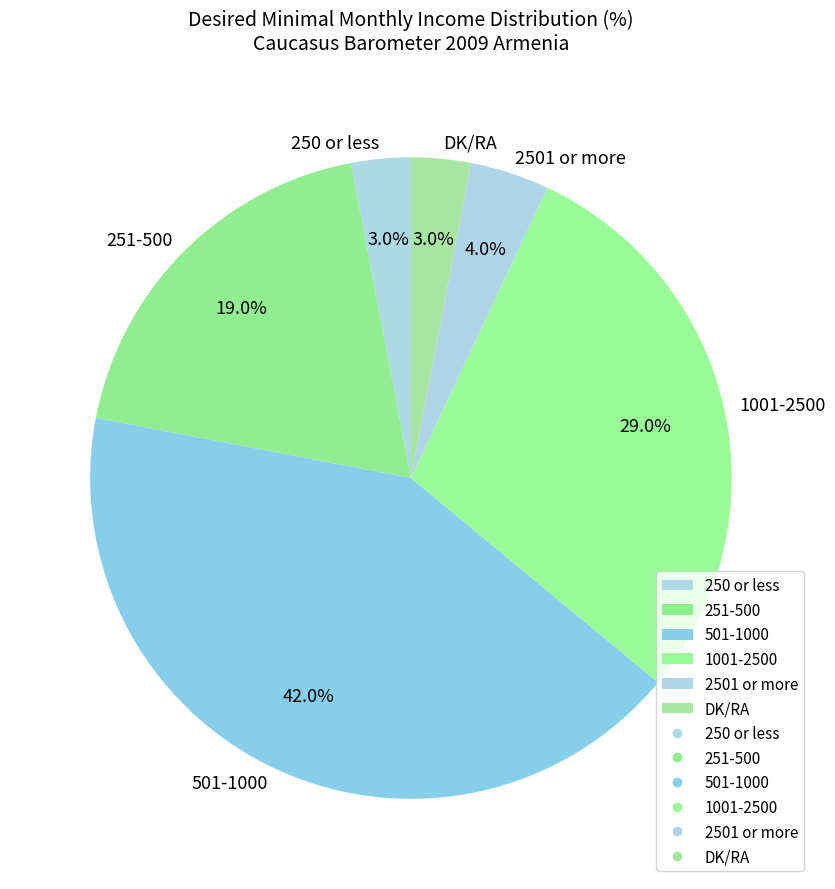

Which has a higher value, 1001-2500 or 250 or less?

1001-2500